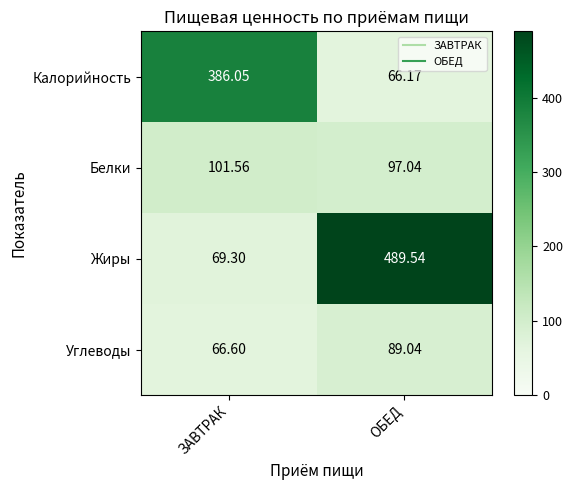

Where is Калорийность nearest to the value 226?

ОБЕД